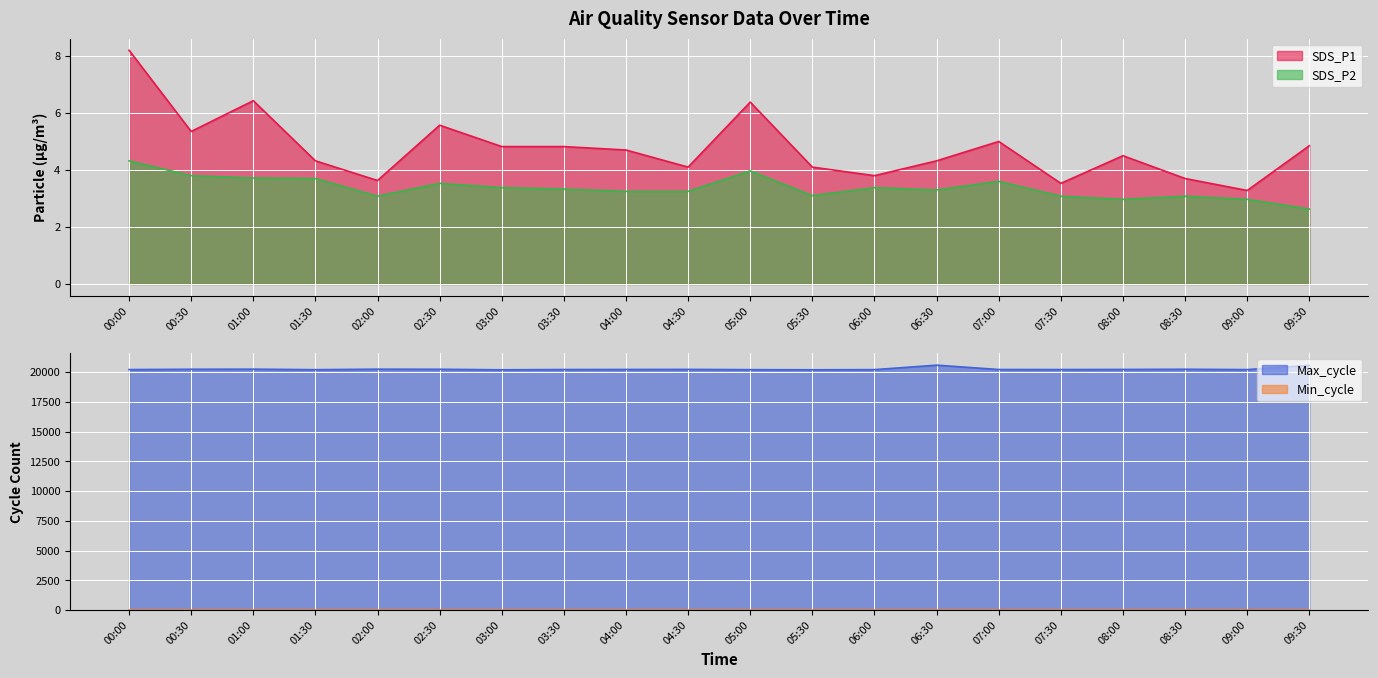

Which series has the largest range (max minus min)?

Max_cycle